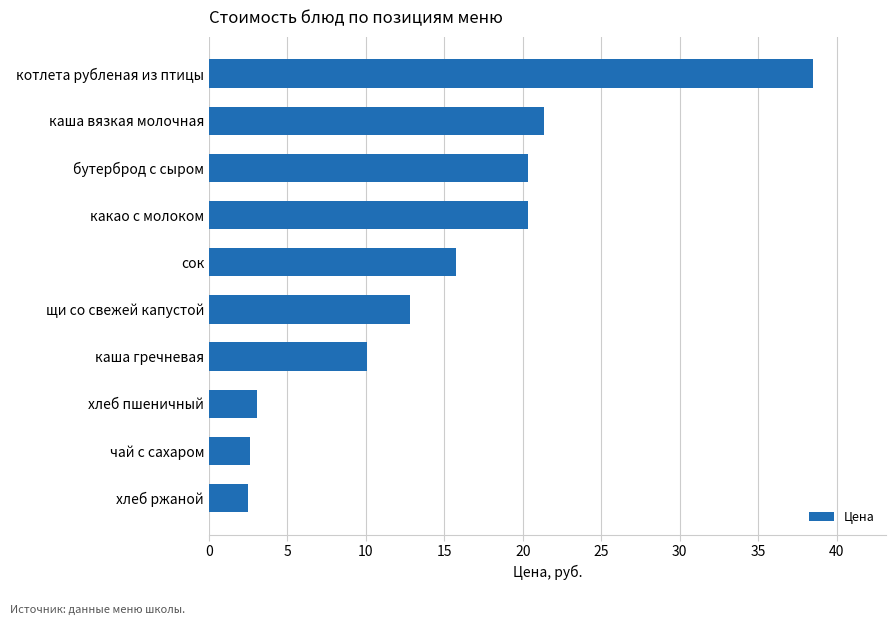

How many series are shown in this chart?

1